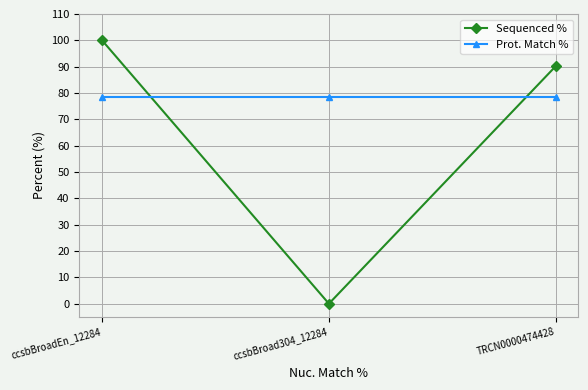

Which category has the lowest value across all series?

ccsbBroad304_12284